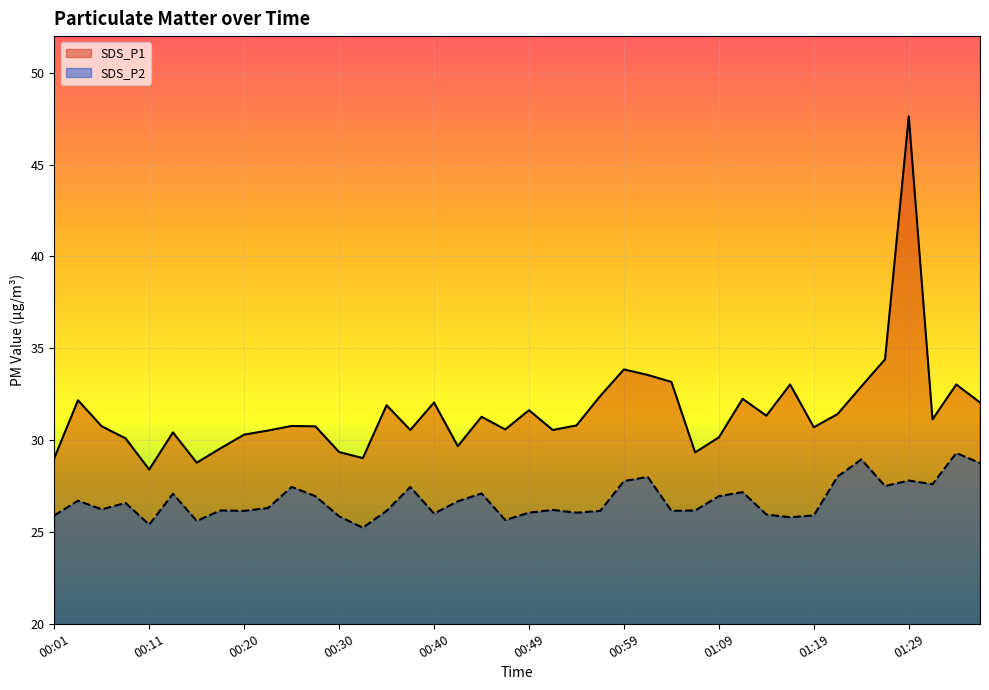

True or false: SDS_P2 has more than 0 interior local peaks.

True